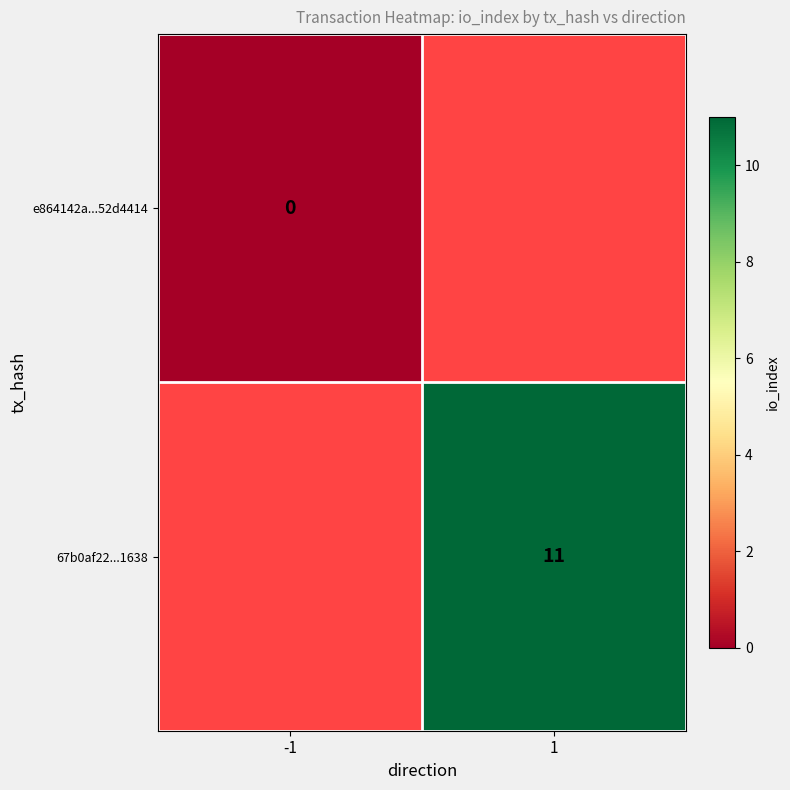

Between -1 and 1, which is larger?

1